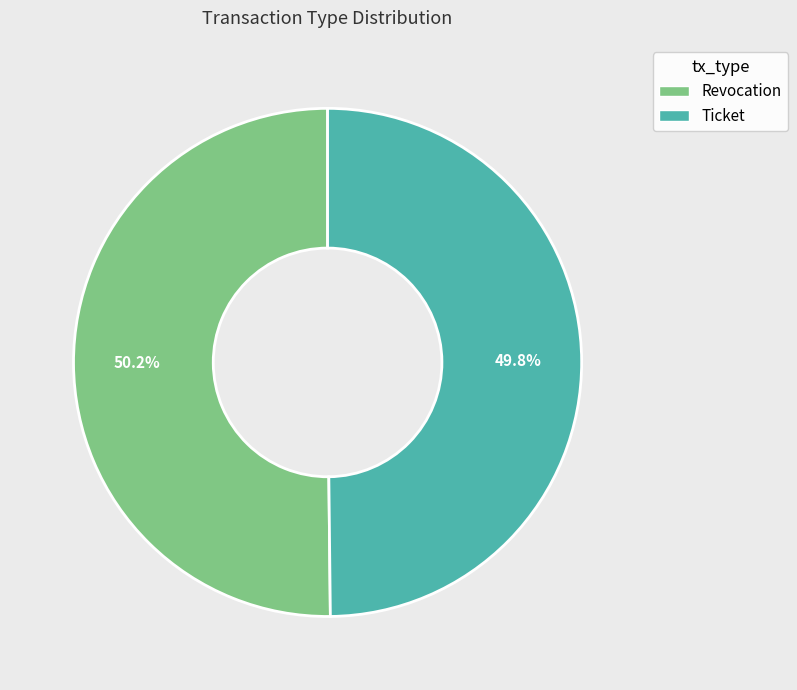

How many slices are in this pie chart?

2